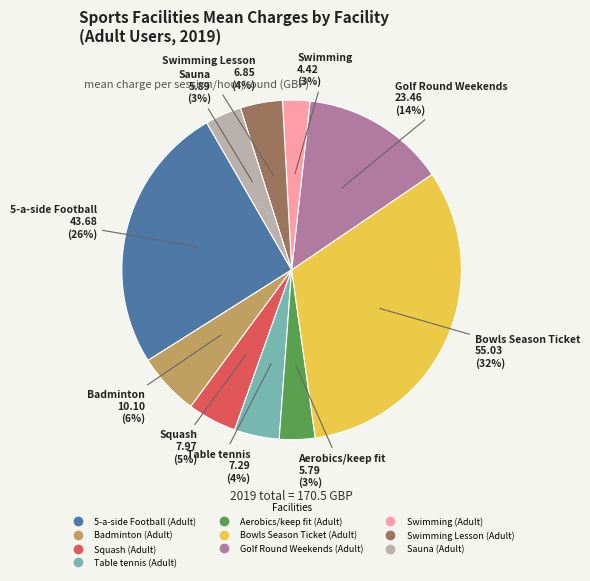

Is the sum of Bowls Season Ticket (Adult) and Swimming (Adult) greater than half?

No